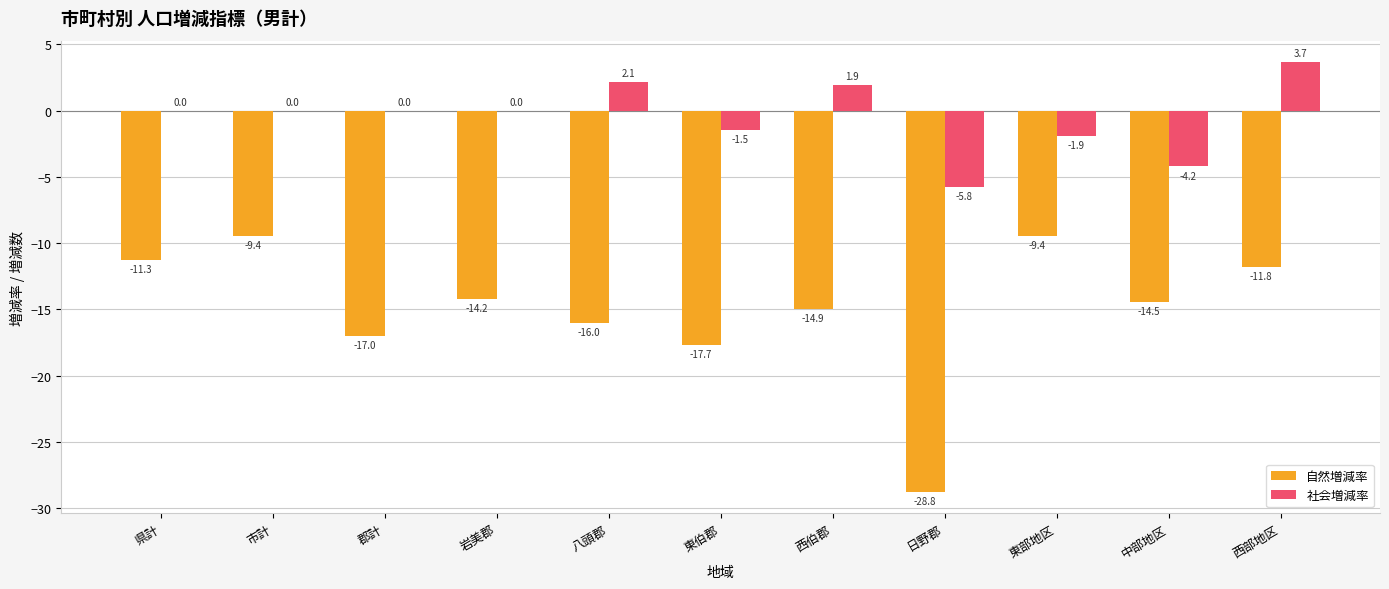

How many groups of bars are there?

11